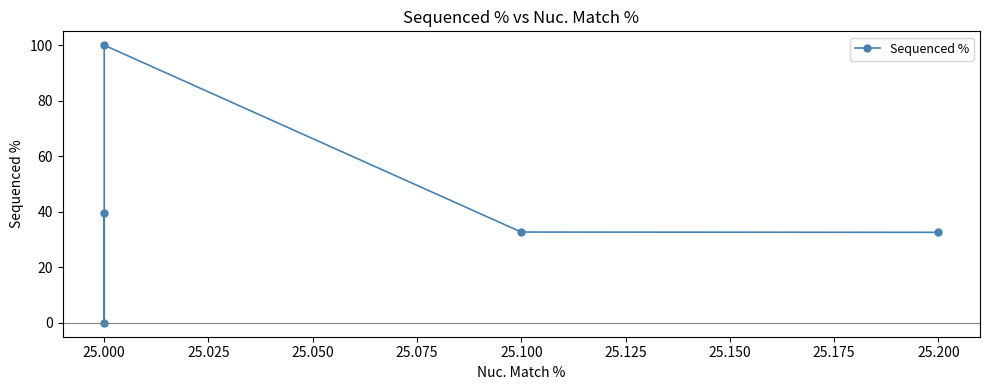

The chart shows a value of 16.9 at 25.100. True or false?

False